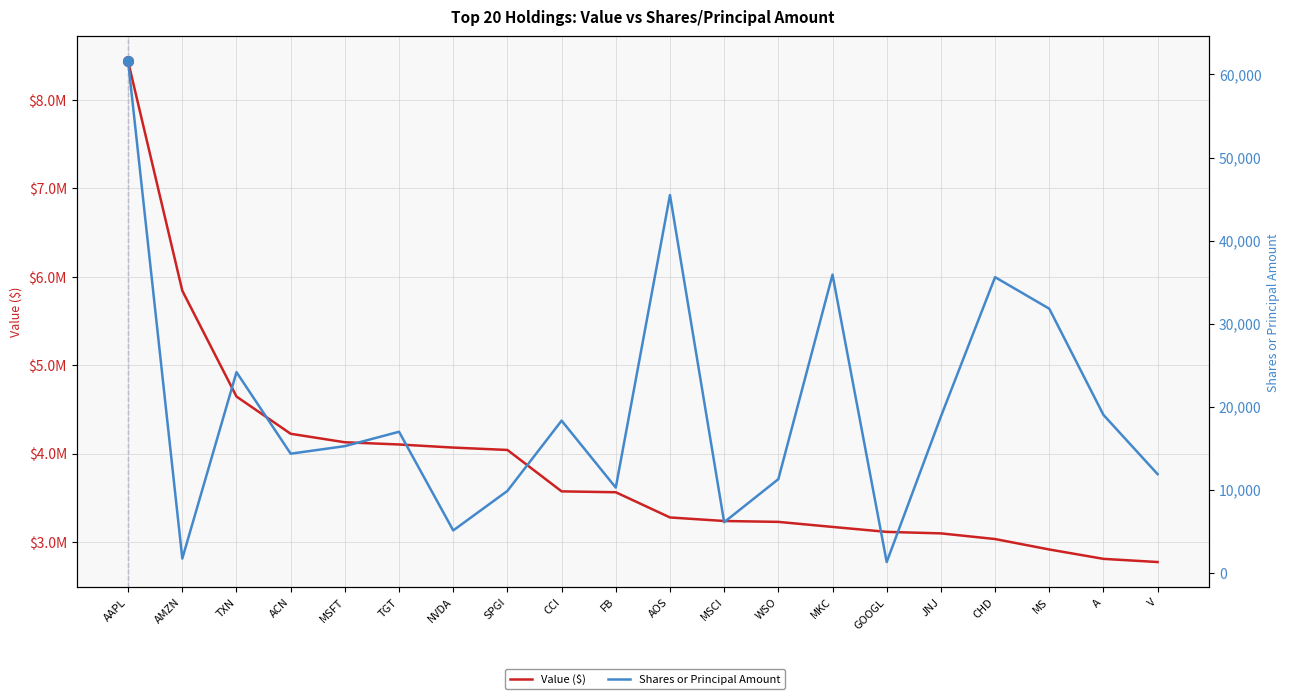

At which label does Shares or Principal Amount reach its minimum?

GOOGL